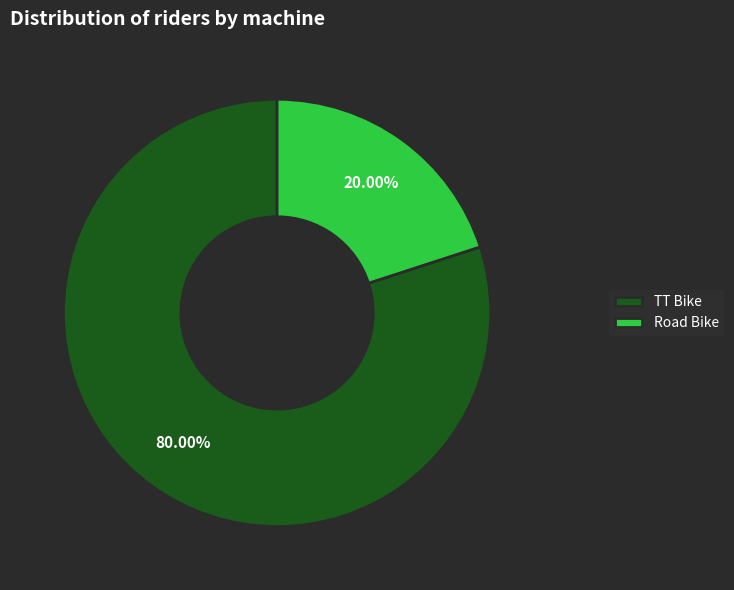

Rank the categories by value from highest to lowest.

TT Bike, Road Bike